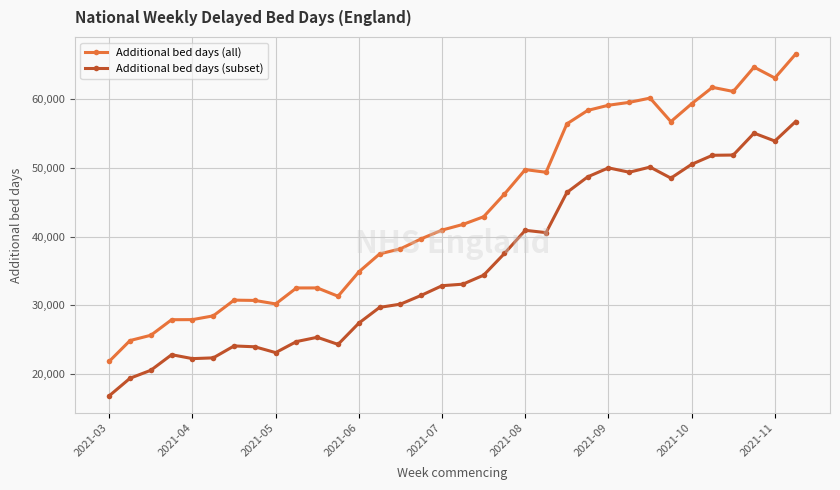

Which series has the largest total across all categories?

Additional bed days (all)